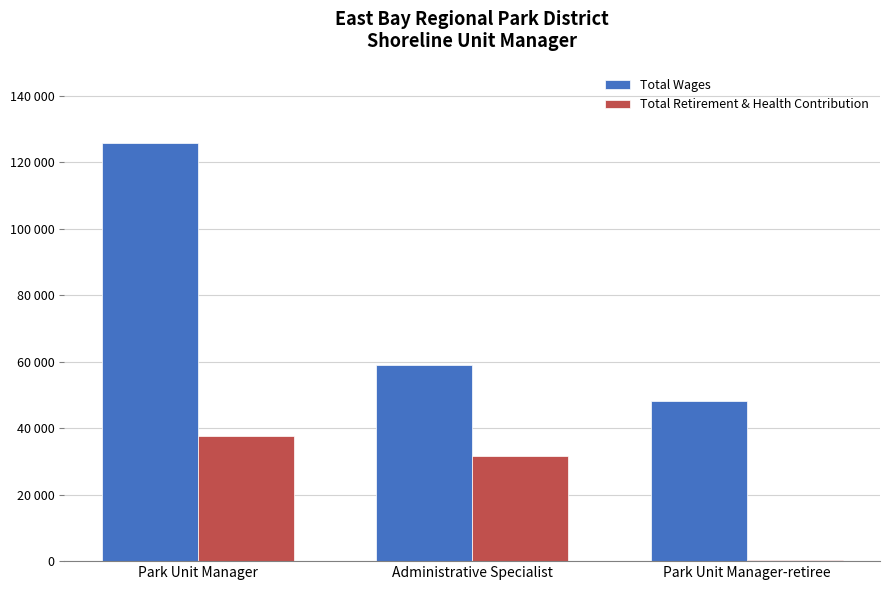

Count the Total Wages values in the range 48230 to 125759.

3